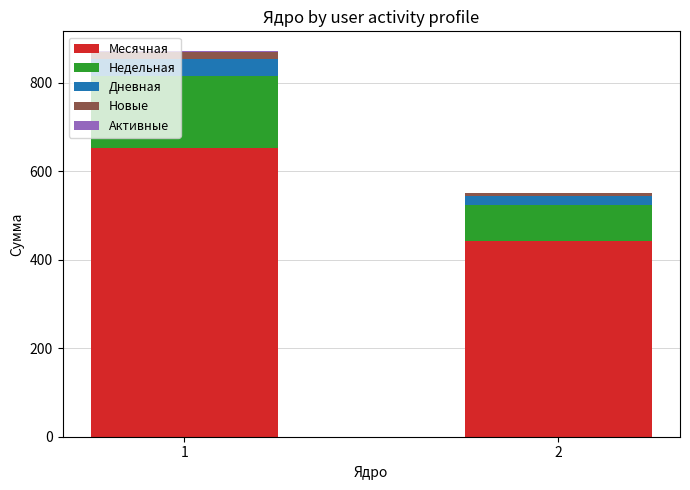

How many data points does each series have?

2